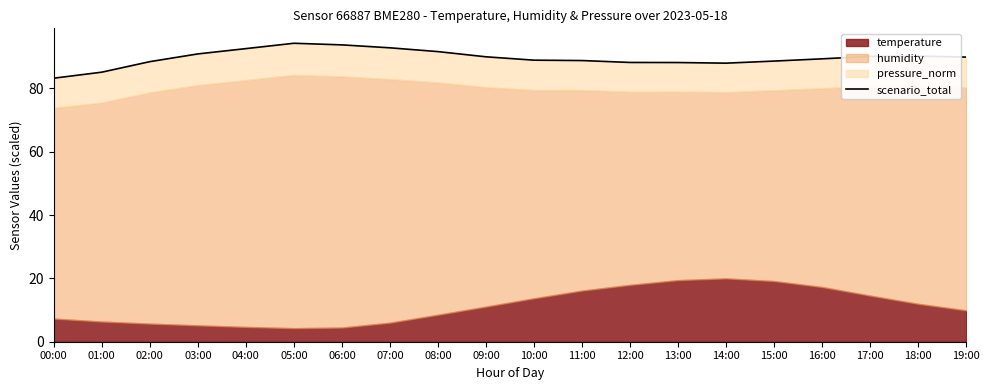

True or false: the data shows 136.1 at 18:00.

False